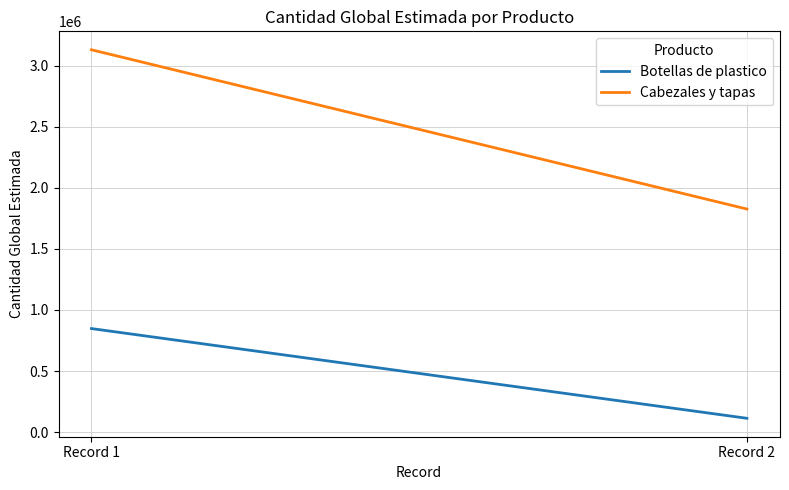

What is the smallest value displayed?

113256